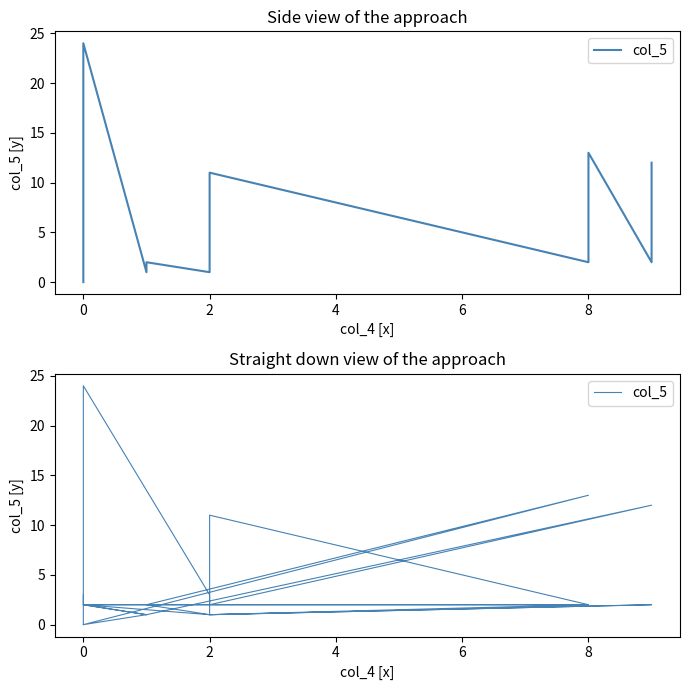

Is it true that the value at 8 is 4?

False